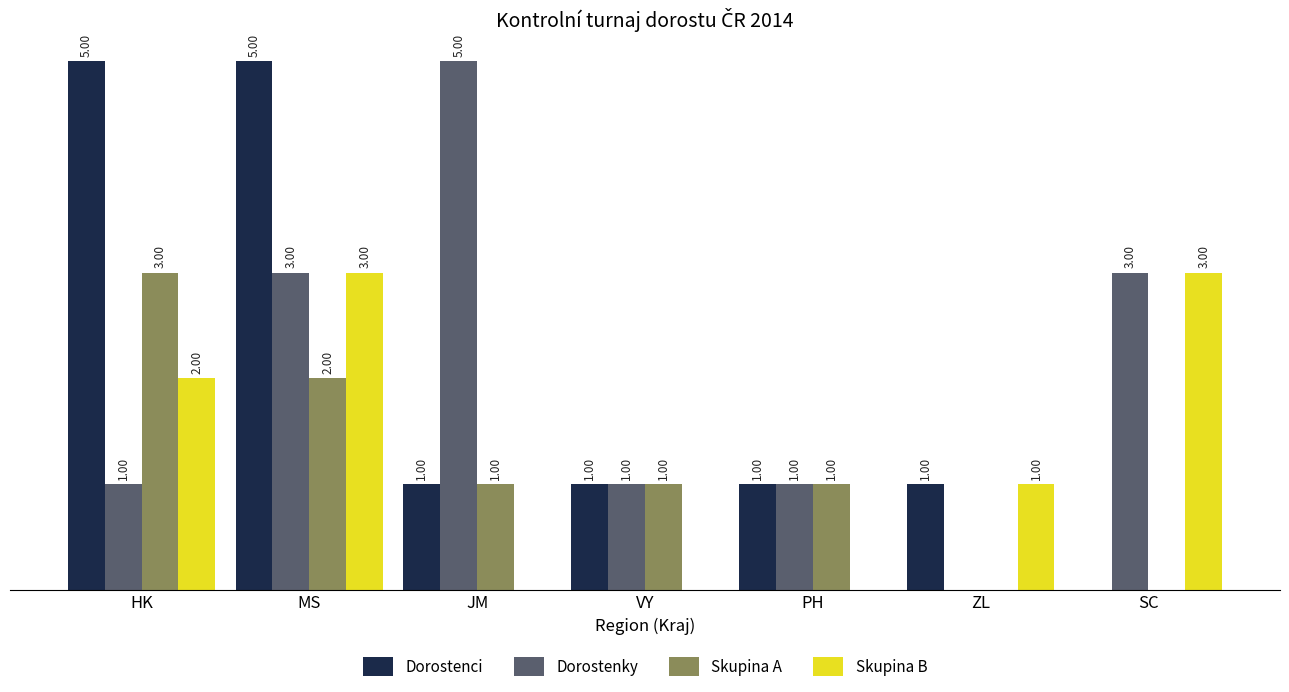

Which category has the highest value in the Skupina A series?

HK